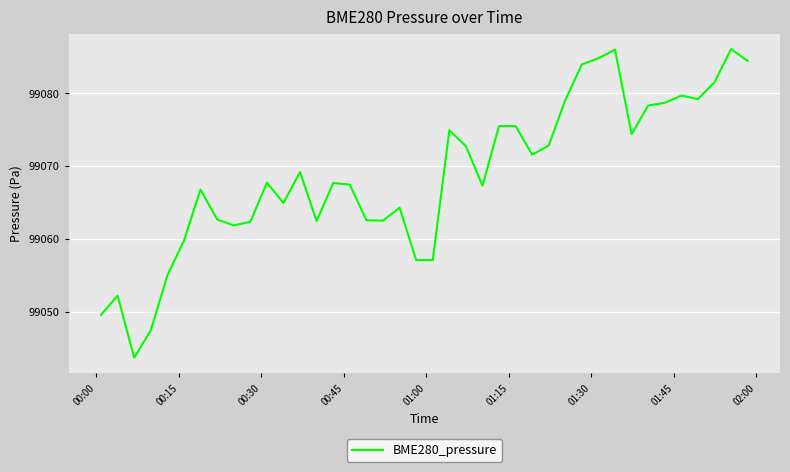

What is the difference between the second highest and second lowest values?

38.5